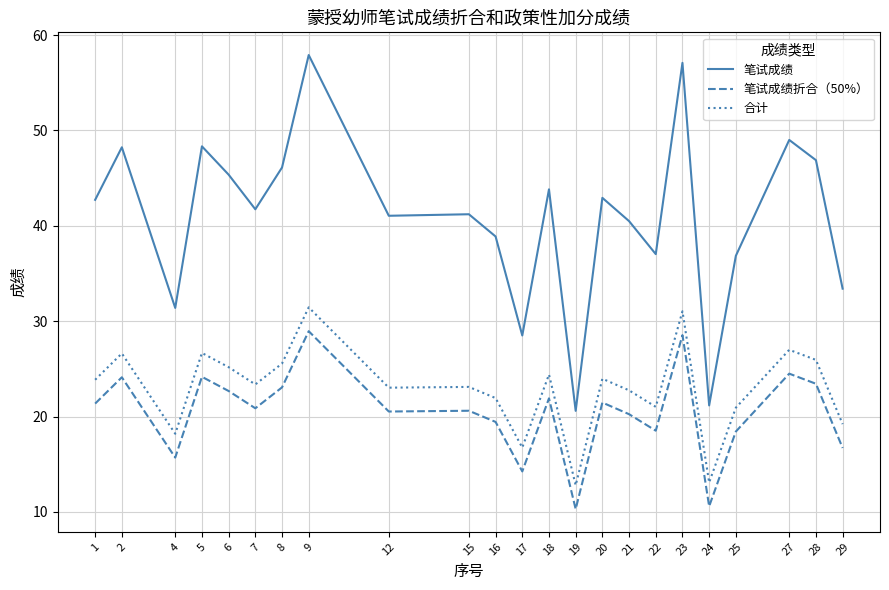

How many lines are shown in the chart?

3